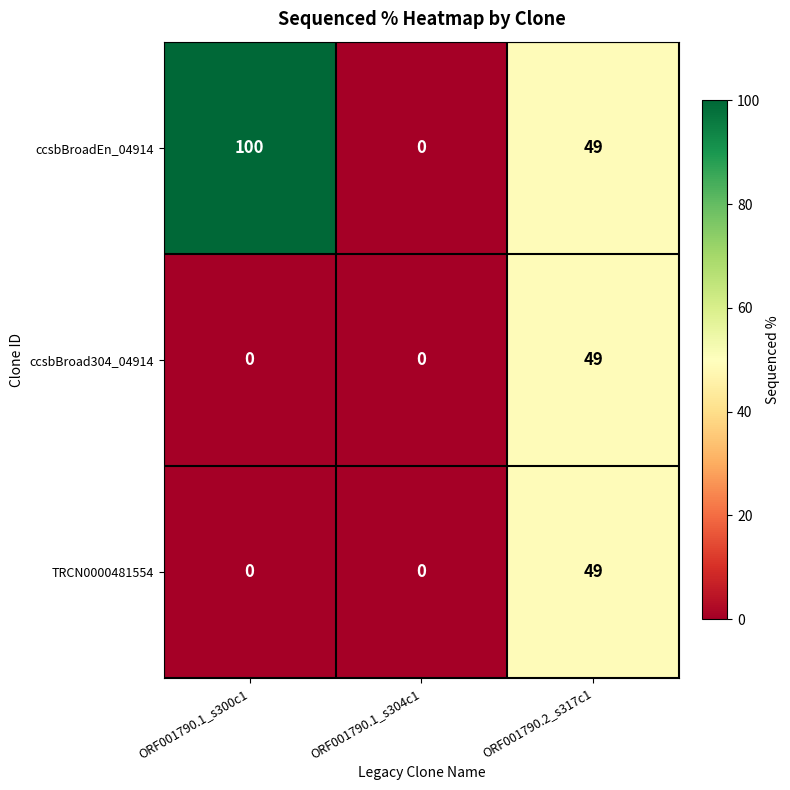

What is the difference between the TRCN0000481554 values at ORF001790.1_s304c1 and ORF001790.2_s317c1?

49